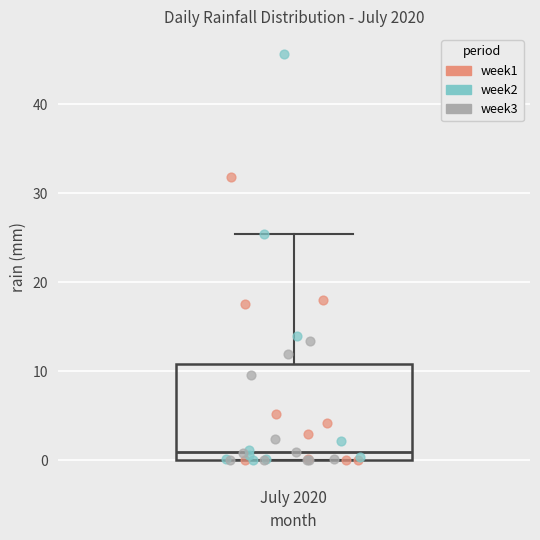

Where is the lower edge of the box for July 2020 on the y-axis? The values are not printed on the chart, so give them approximately, as read against the axis.

0